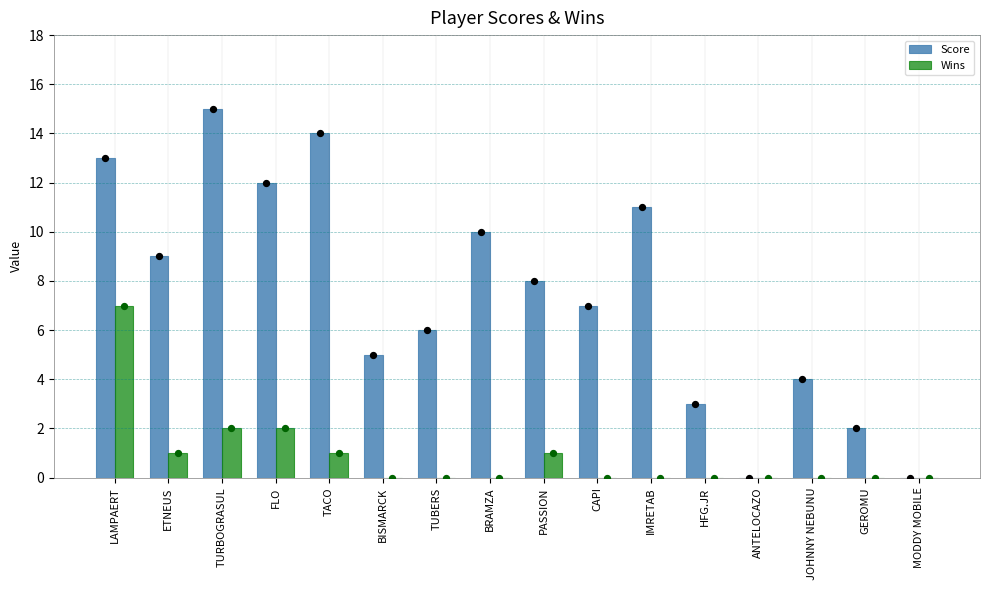

Is the value of Score at FLO greater than the value of Wins at ANTELOCAZO?

Yes